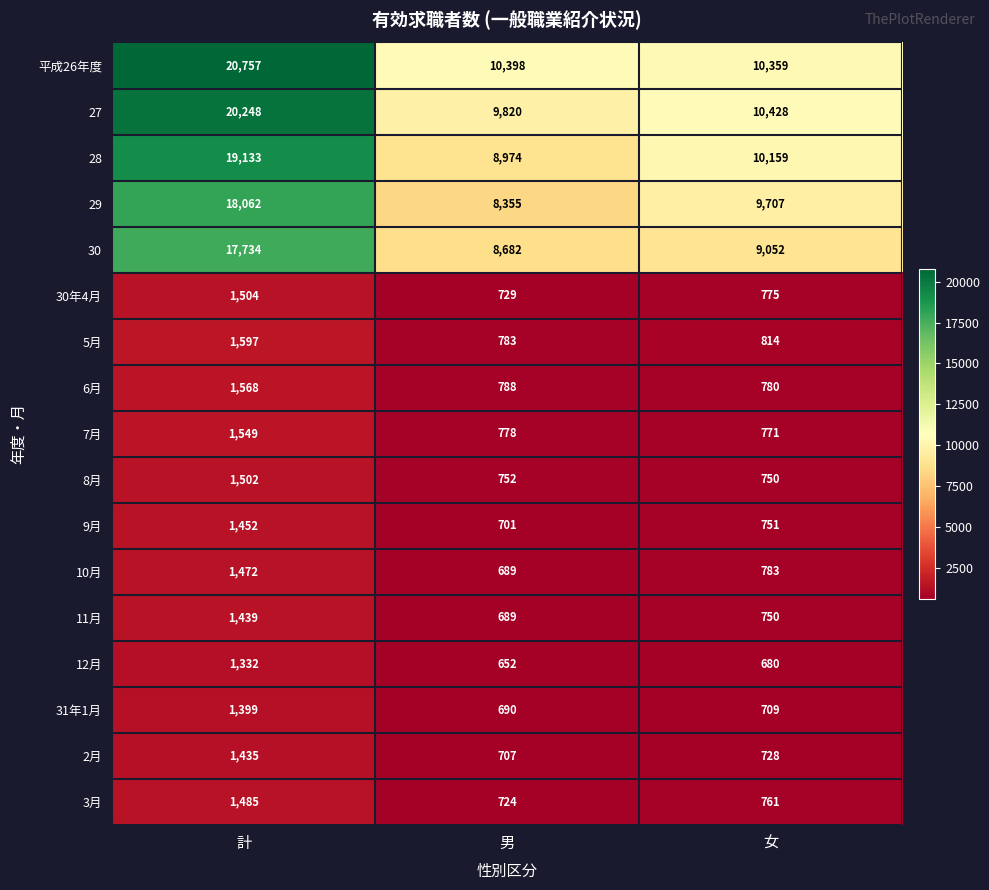

What is the average value of the 30年4月 series?

1003